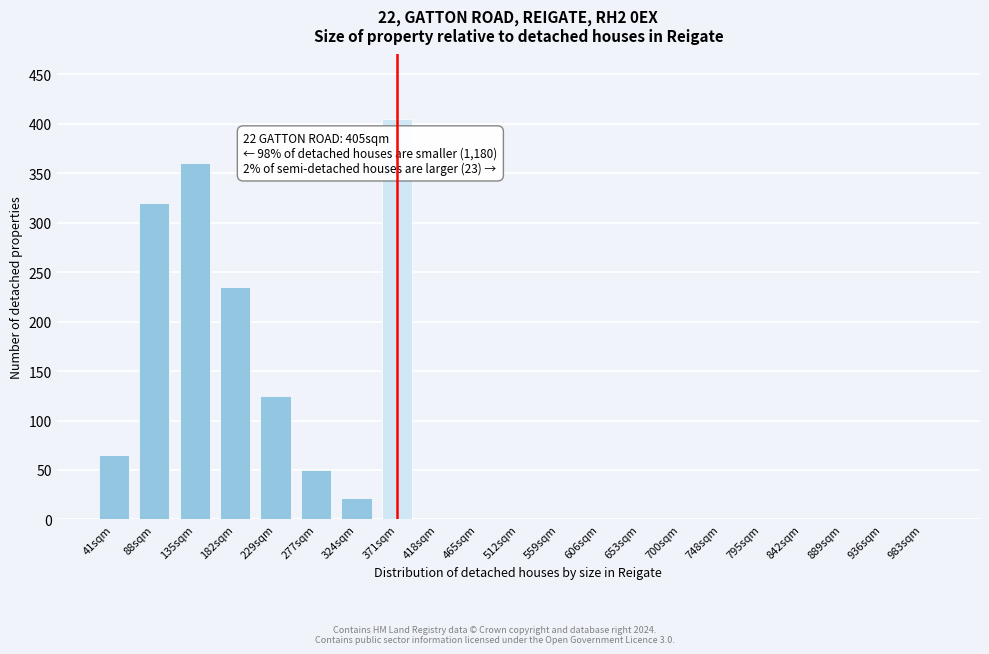

Reading left to right, what are all the values shown in this chart?

41sqm=65	88sqm=320	135sqm=360	182sqm=235	229sqm=125	277sqm=50	324sqm=22	371sqm=405	418sqm=0	465sqm=0	512sqm=0	559sqm=0	606sqm=0	653sqm=0	700sqm=0	748sqm=0	795sqm=0	842sqm=0	889sqm=0	936sqm=0	983sqm=0